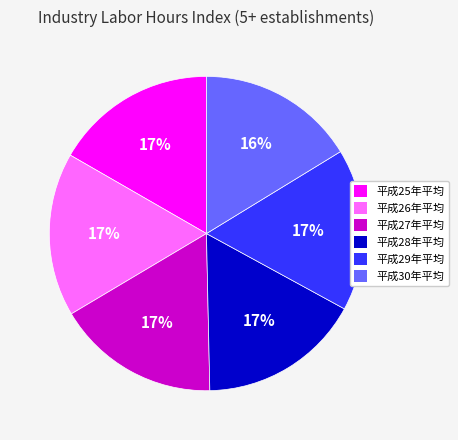

Is there a majority slice in this chart?

No